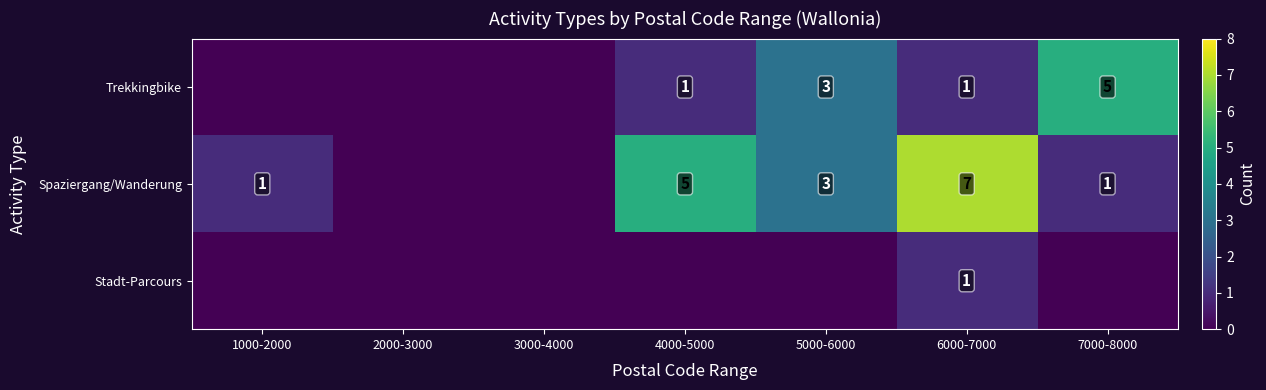

Which has a higher value, 1000-2000 or 2000-3000?

1000-2000